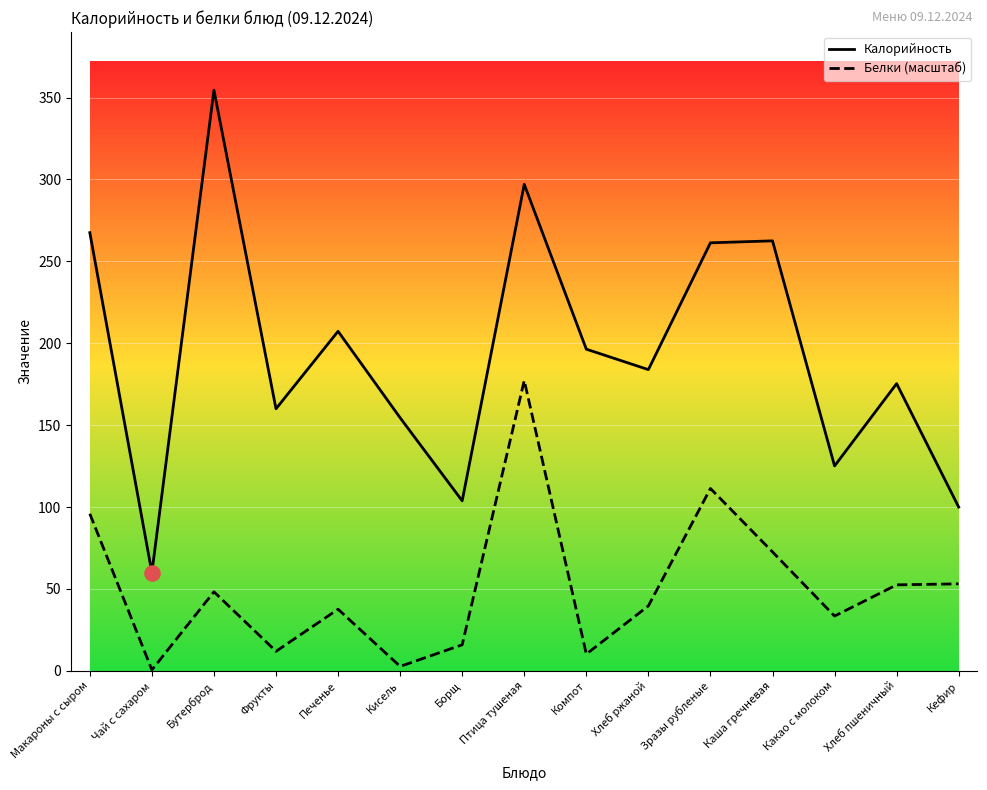

Which series has the widest spread of values?

Калорийность